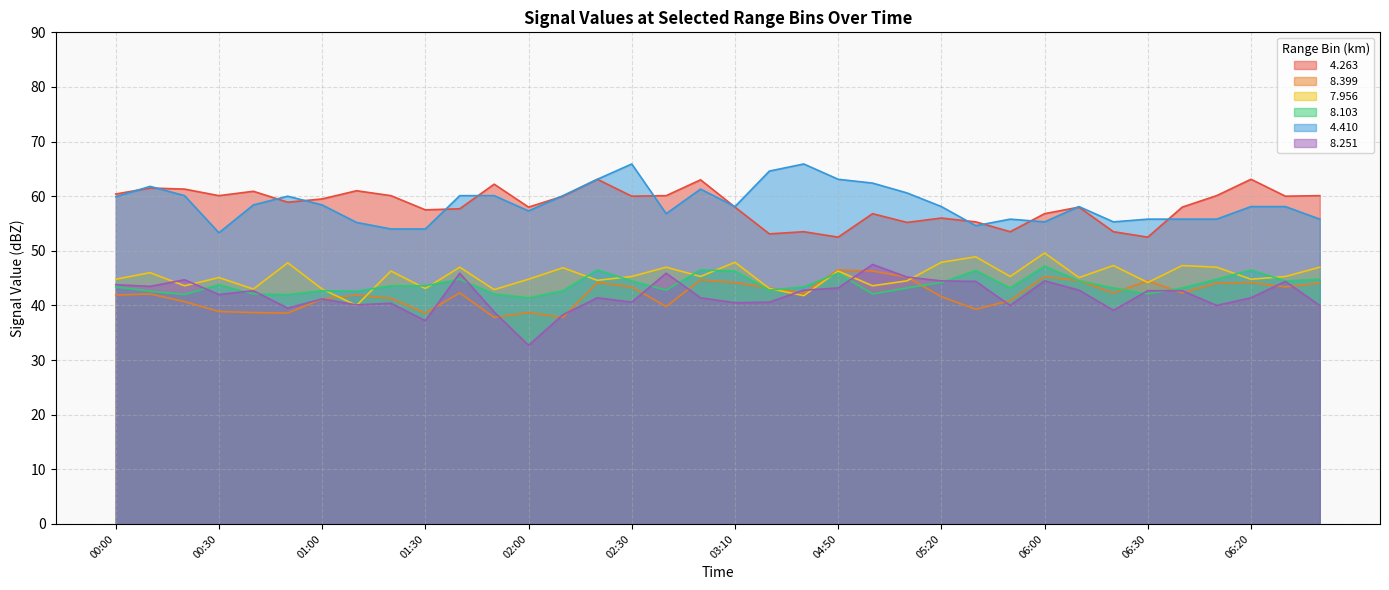

The value of   4.410 at 06:10 is 58.1. True or false?

True